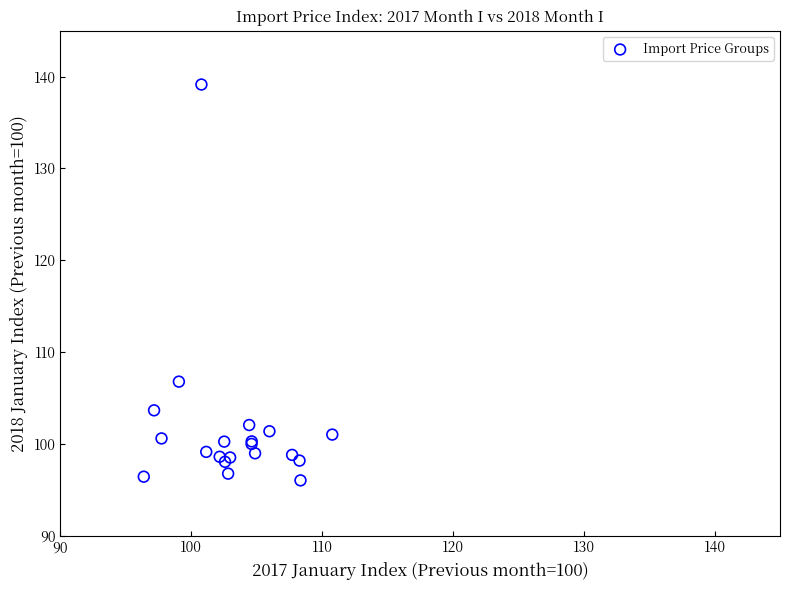

What Y value in the scatter plot is closest to 117?

106.8